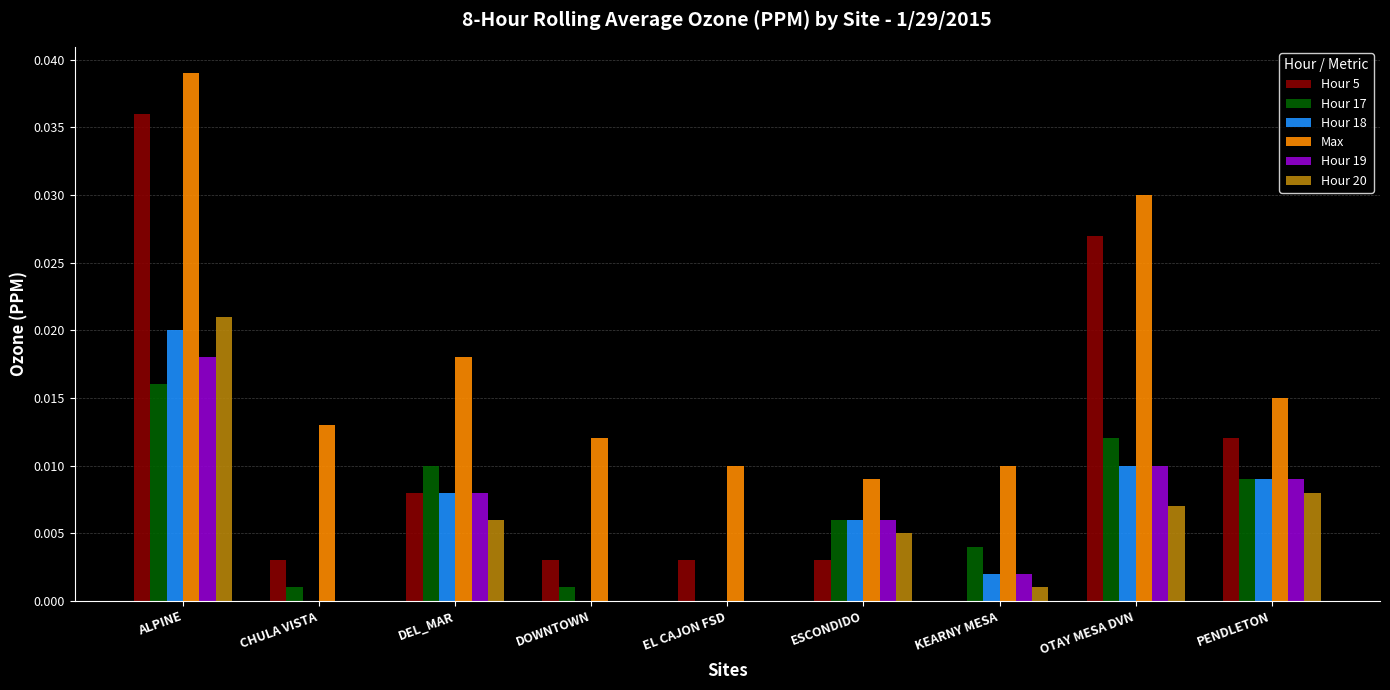

Which series changed the most between ALPINE and ESCONDIDO?

Hour 5